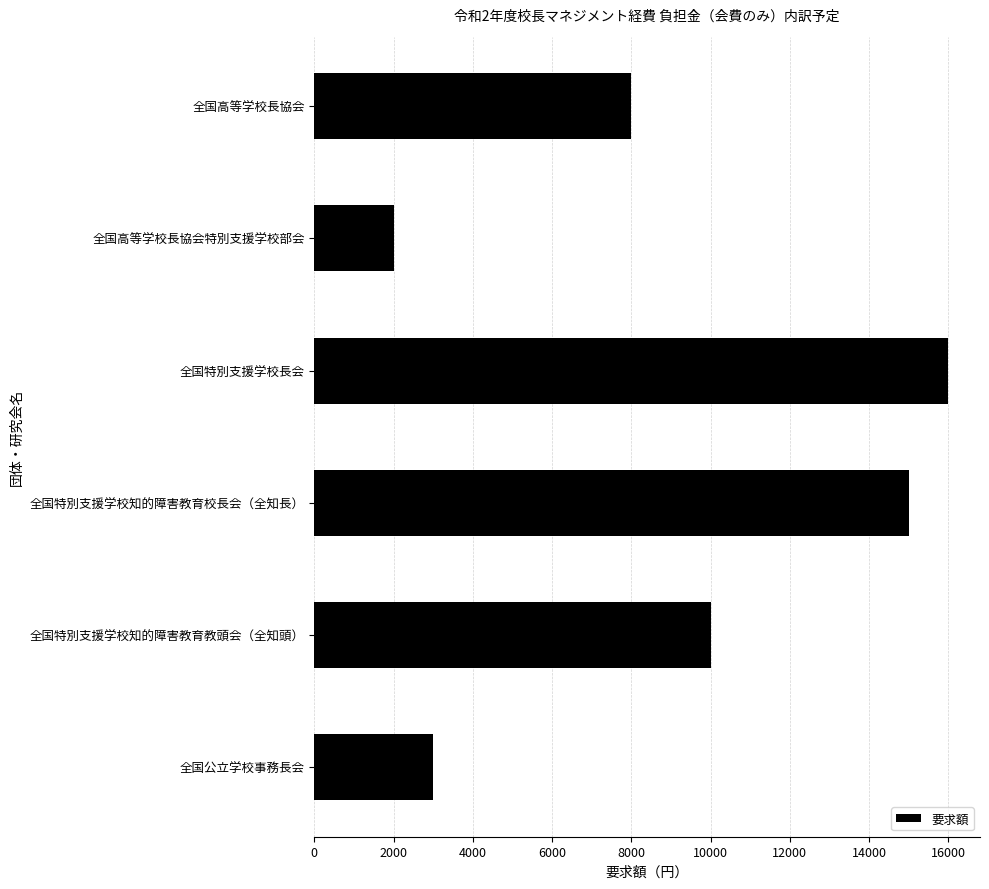

What is the difference between the maximum and minimum values?

14000